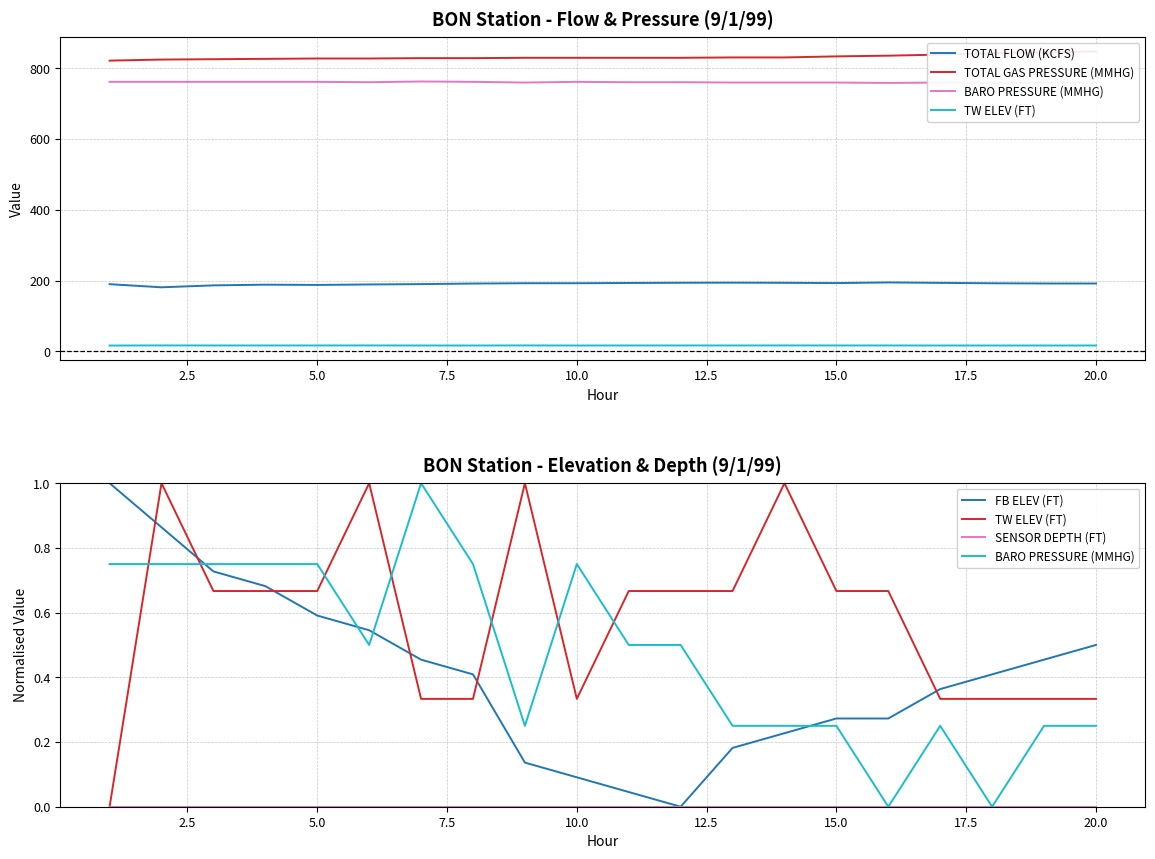

True or false: BARO PRESSURE (MMHG) and SENSOR DEPTH (FT) intersect in this chart.

False